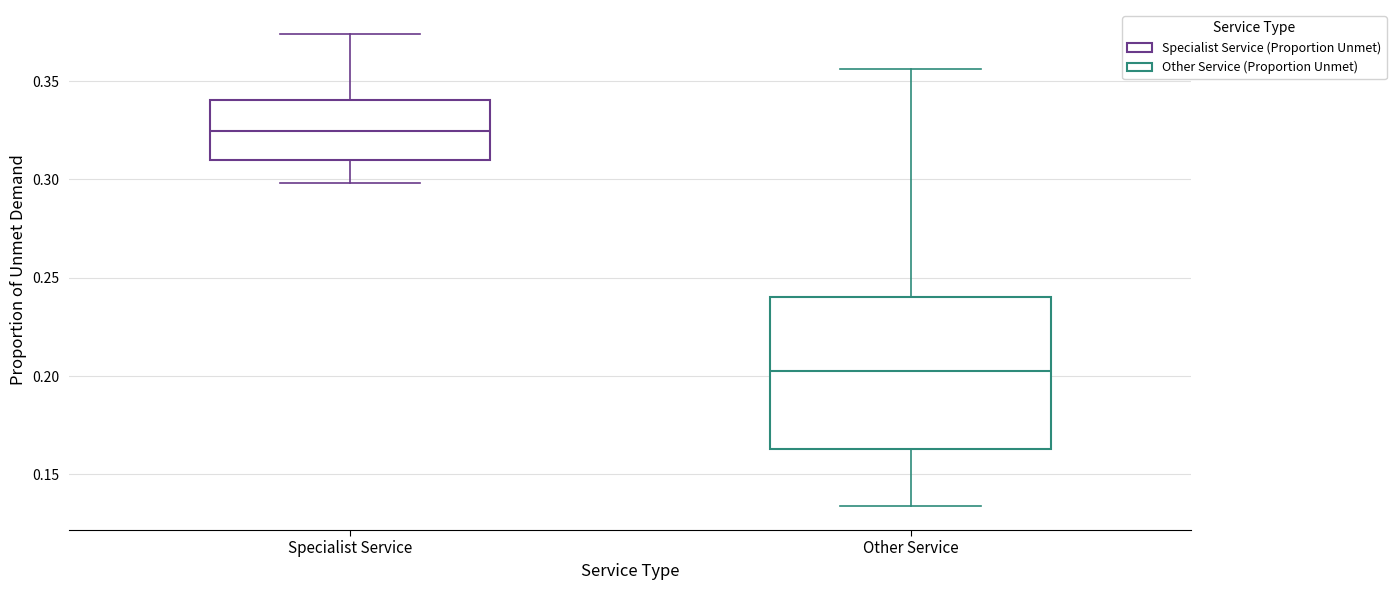

Which box is the tallest, from its lower edge to its upper edge?

Other Service